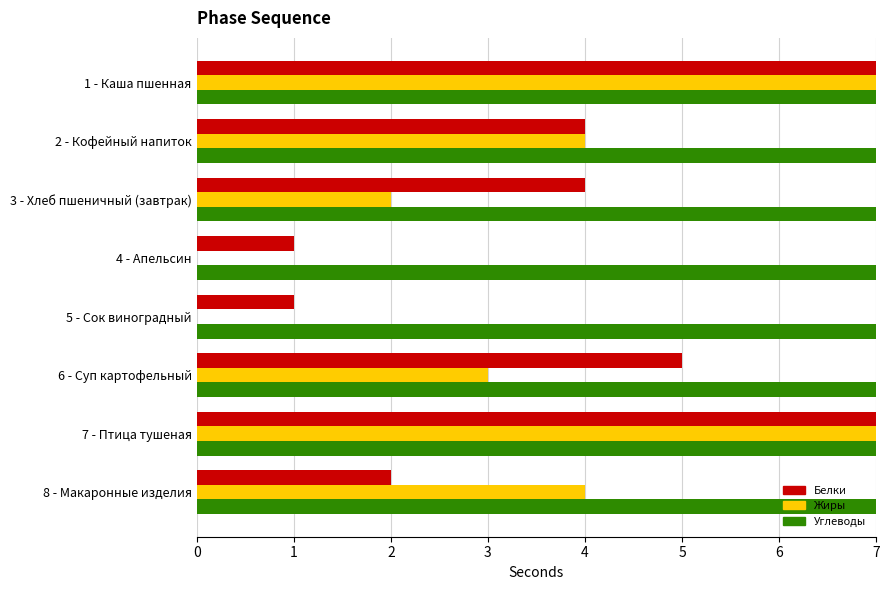

How many series are shown in this chart?

3